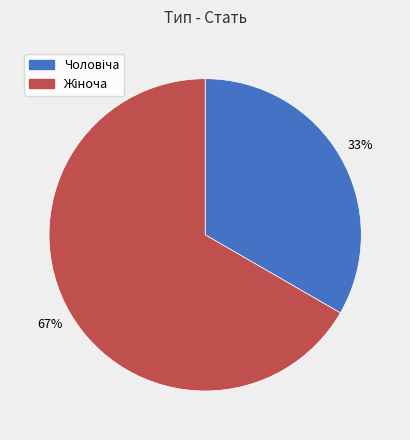

Does any single category account for the majority?

Yes